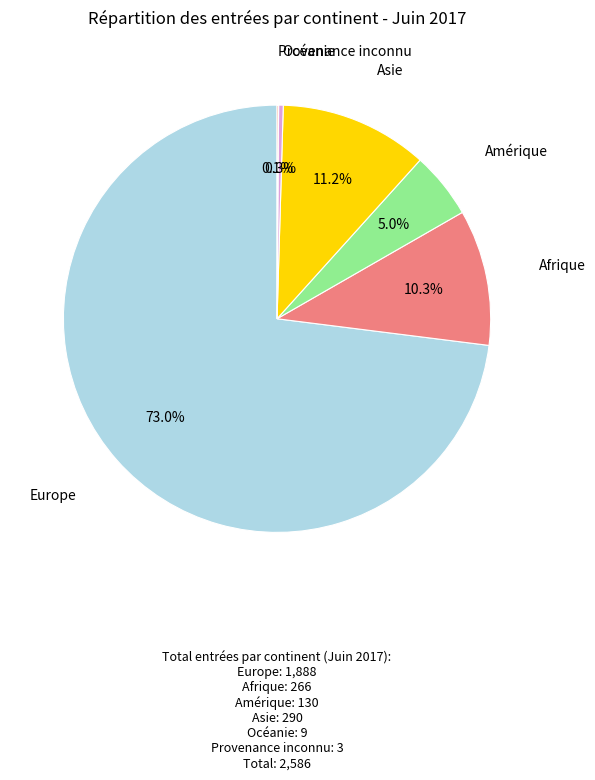

What portion of the pie excludes Afrique?

89.7%